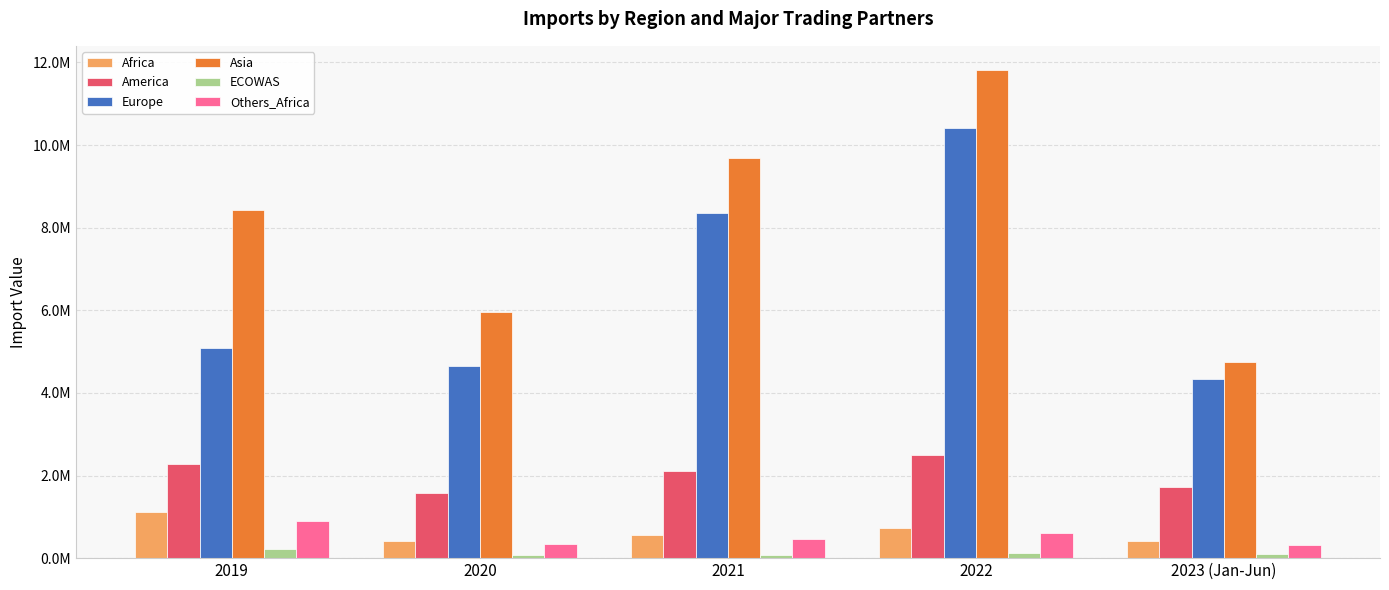

What are all the series names shown in the legend?

Africa, America, Europe, Asia, ECOWAS, Others_Africa